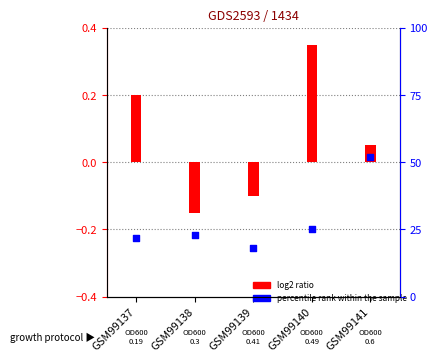

What is the total value across all series at GSM99140?

25.4